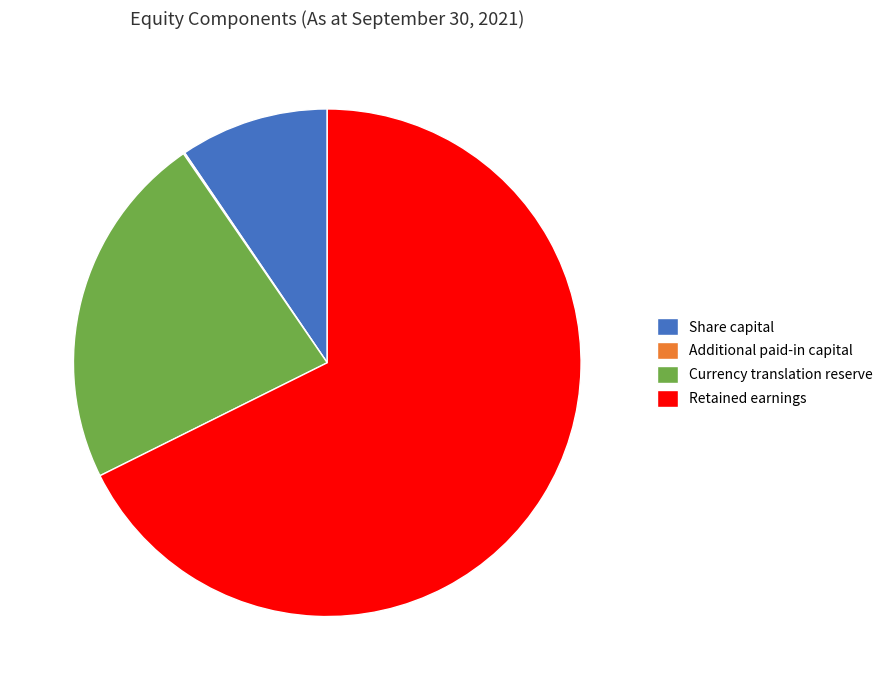

The Retained earnings slice represents 80% of the pie. True or false?

False